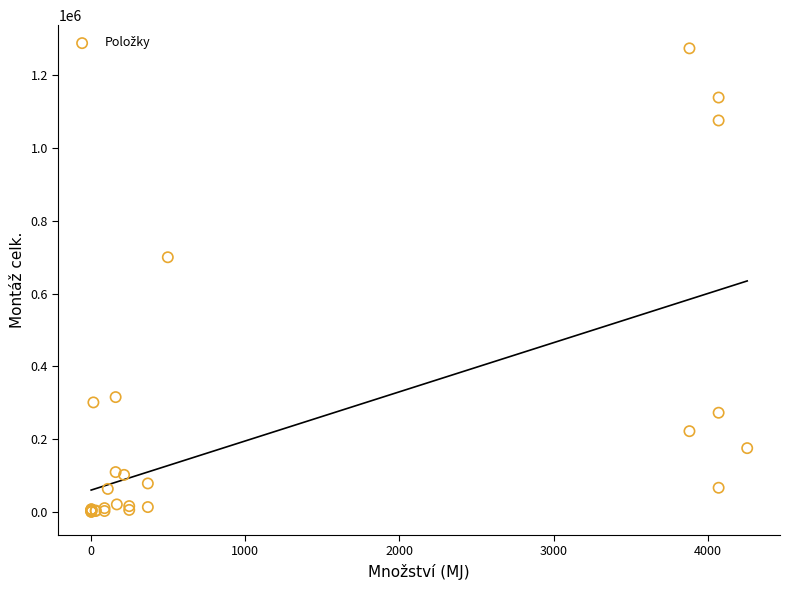

What Y value in the scatter plot is closest to 637200?

700000.0